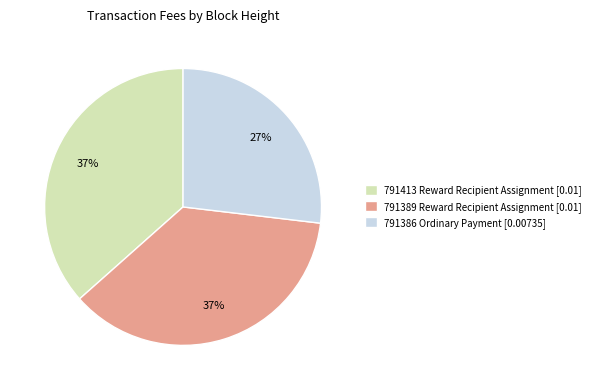

Which has a higher value, 791389 Reward Recipient Assignment [0.01] or 791386 Ordinary Payment [0.00735]?

791389 Reward Recipient Assignment [0.01]